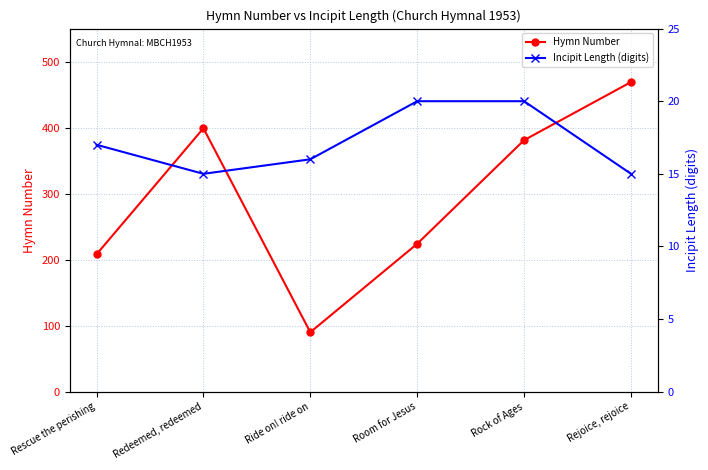

What is the difference between the highest and lowest values at Ride on! ride on?

74